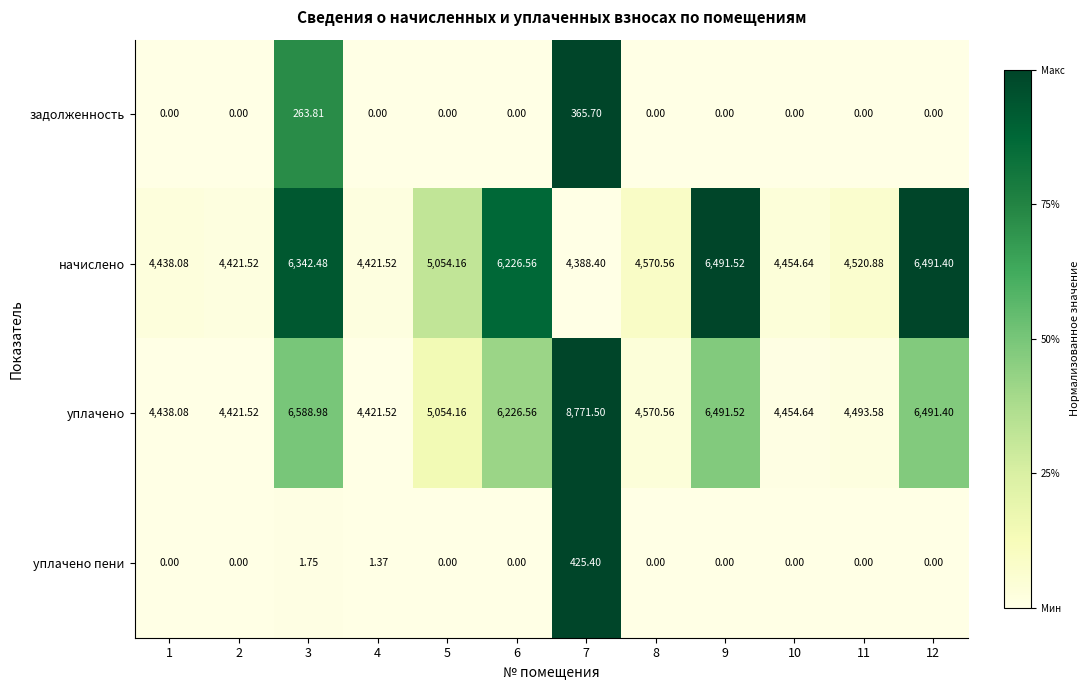

Which series changed the most between 10 and 11?

начислено